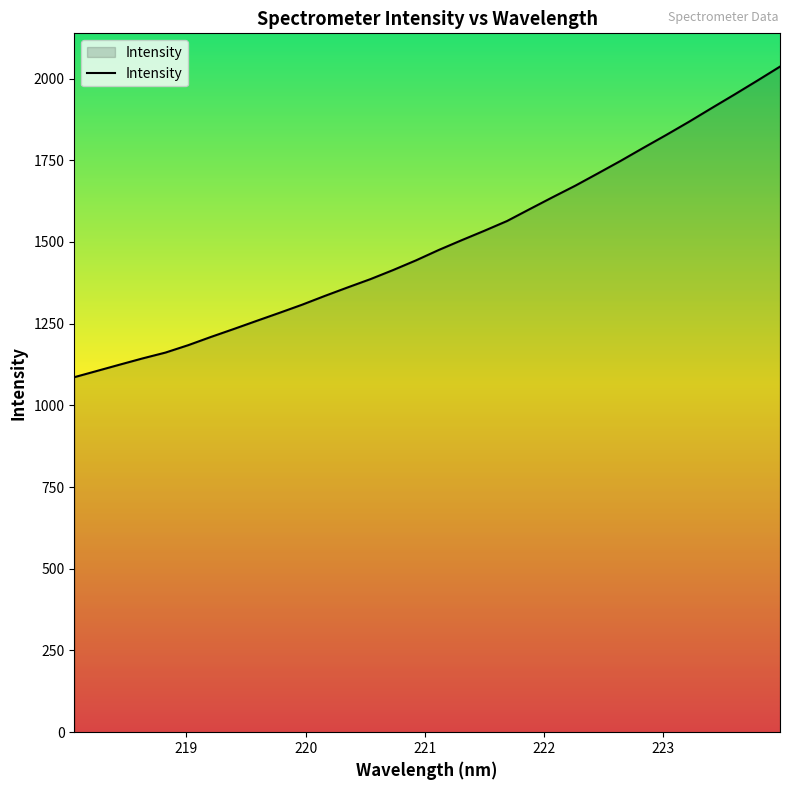

Reading right to left, list all the values displayed in this chart.

2036.5	1993.5	1951.2	1909.8	1867.8	1827.5	1788.3	1748.4	1710.0	1672.2	1636.8	1600.6	1564.0	1534.1	1505.1	1475.4	1443.6	1414.1	1386.3	1360.9	1334.9	1308.0	1283.0	1258.4	1233.6	1209.4	1184.2	1161.5	1143.7	1124.7	1105.4	1086.2